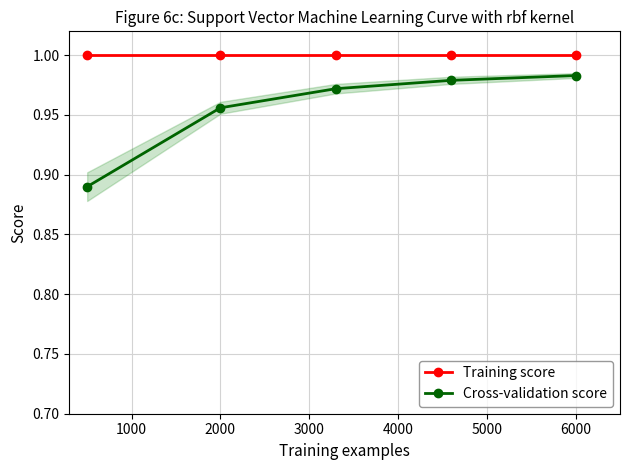

Rank the series by their average value, from highest to lowest.

Training score, Cross-validation score